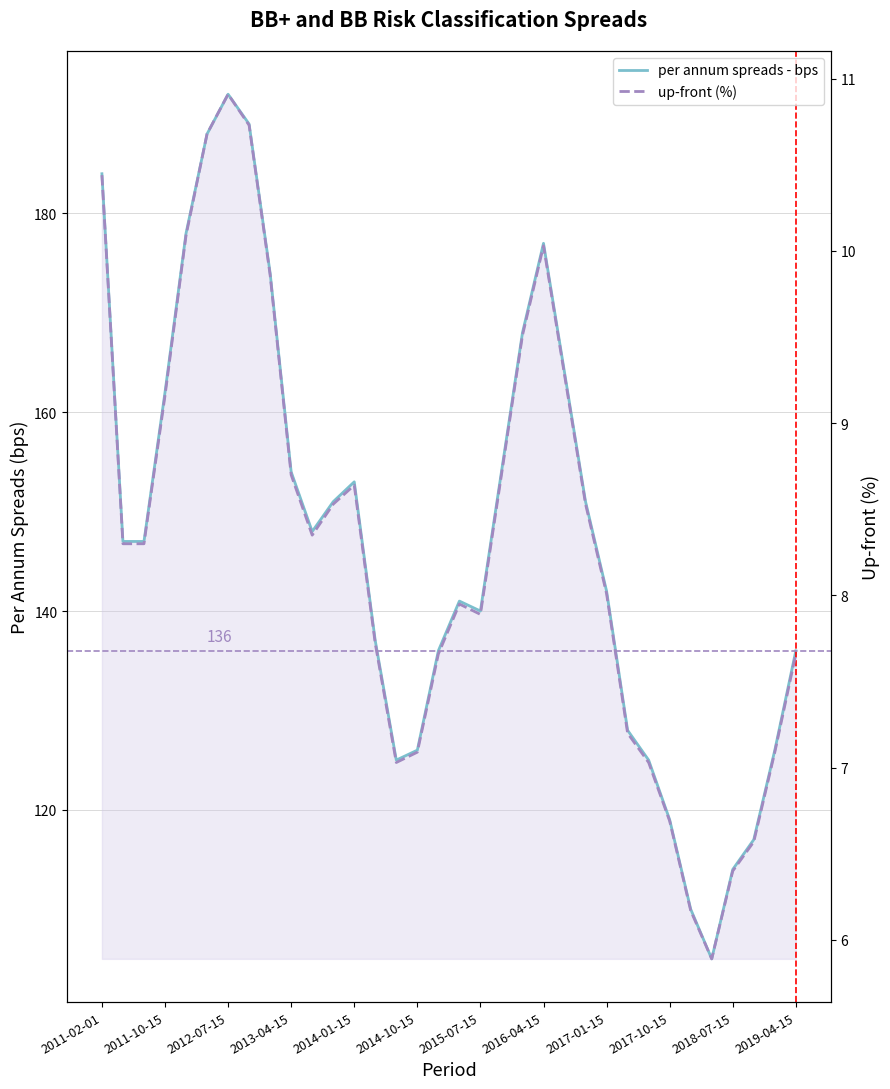

What is the value of the per annum spreads - bps point at the 13th from the left?

153.0